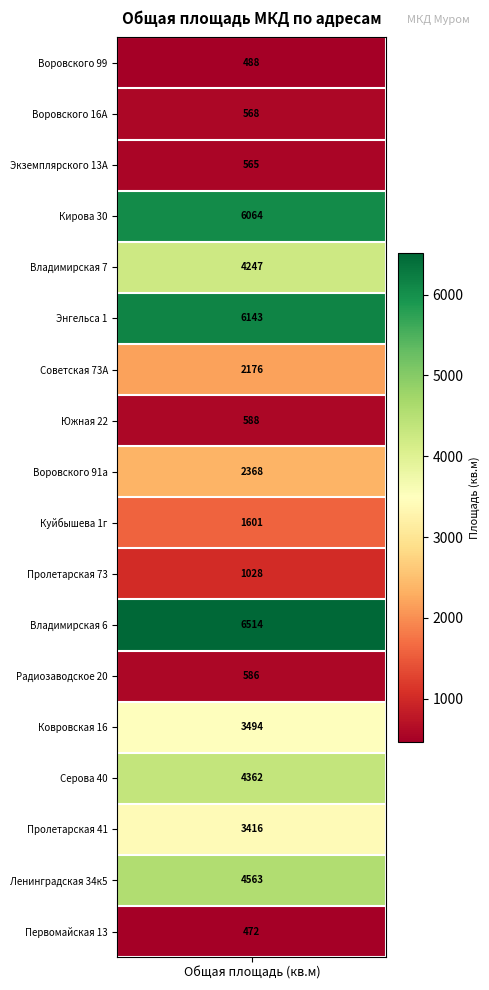

What is the smallest value displayed?

471.6